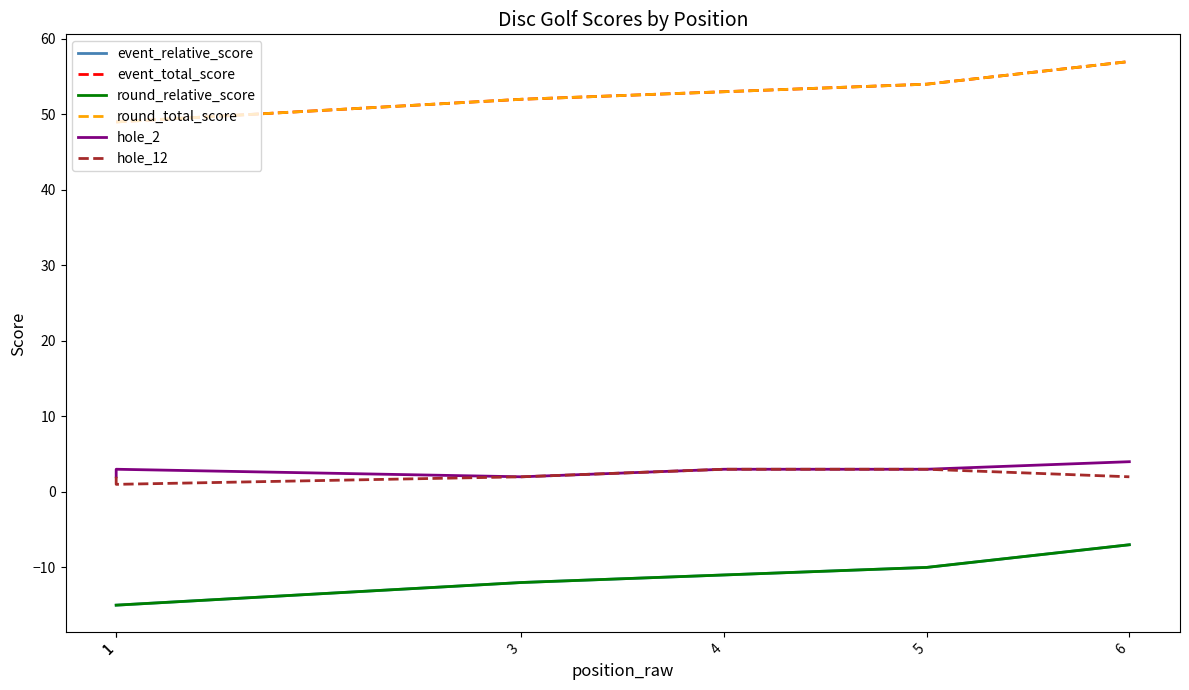

Does the chart have visible grid lines?

No